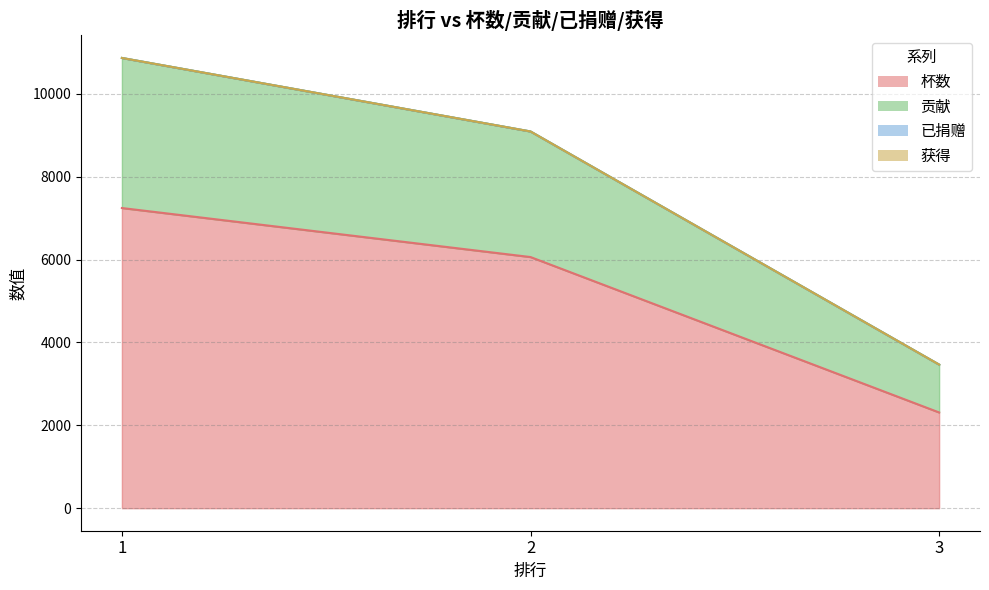

Does the chart have visible grid lines?

Yes